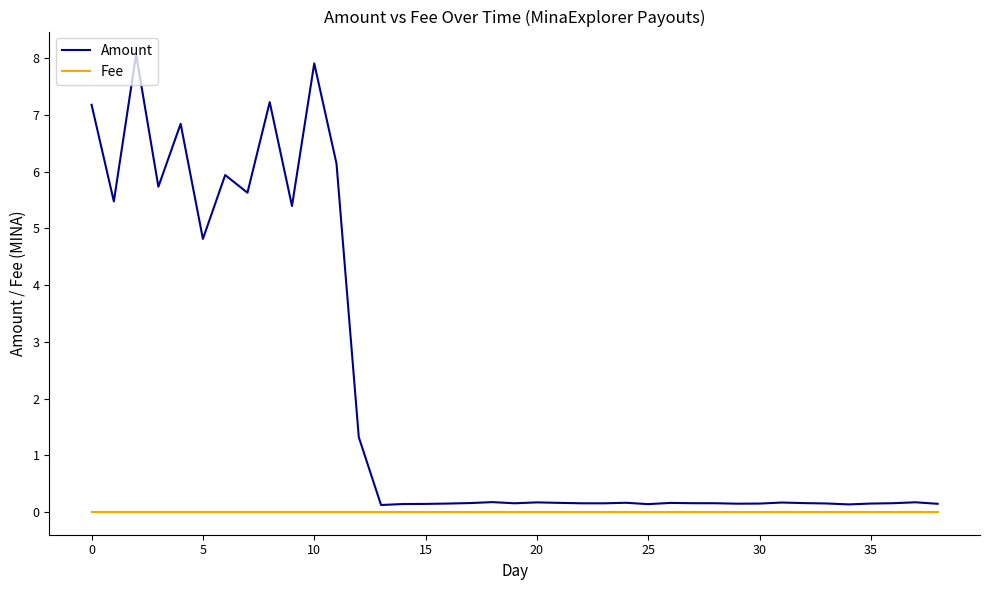

What is the average value of the Amount series?

2.1